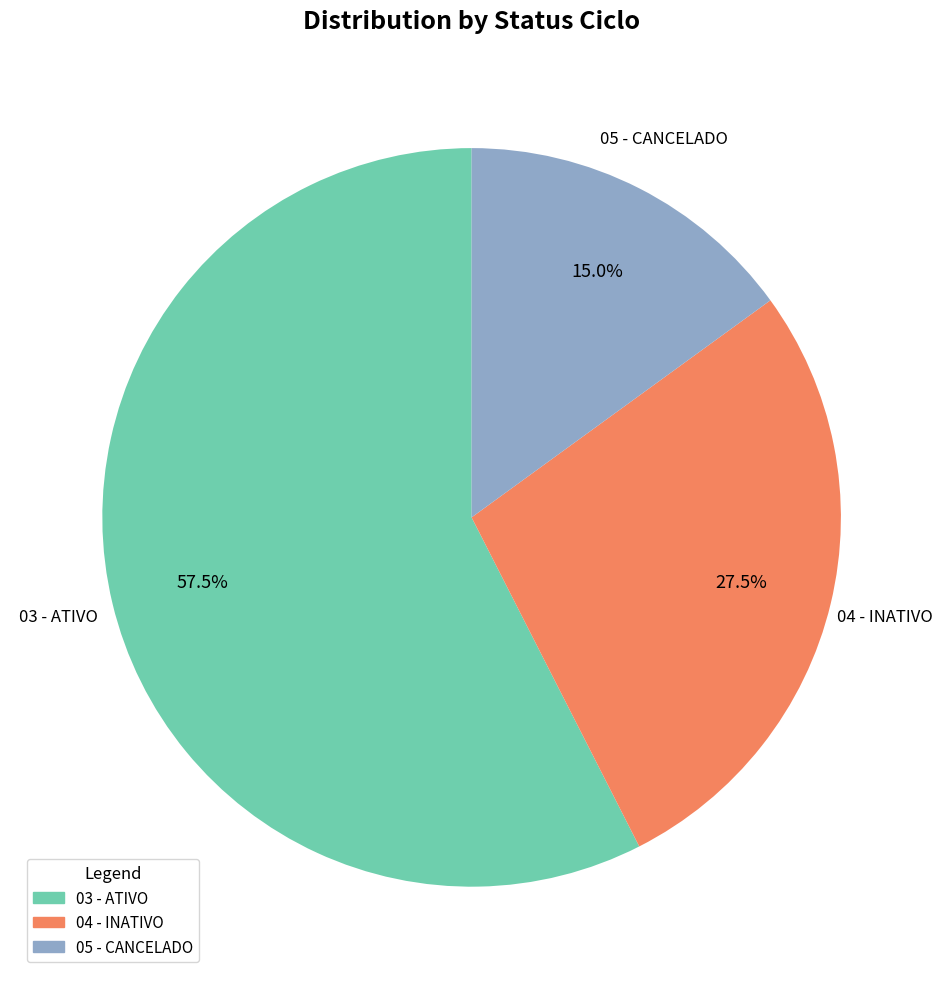

Is there a majority slice in this chart?

Yes